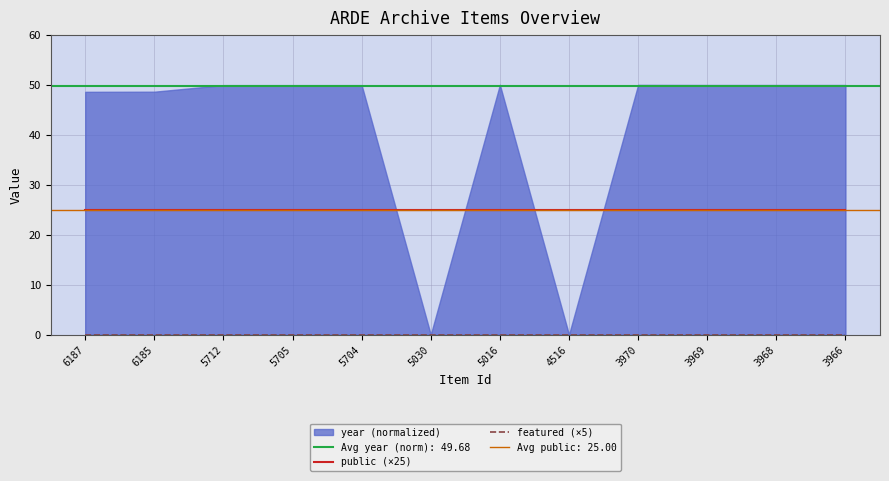

Is the value of featured (×5) at 5030 greater than the value of public (×25) at 3968?

No